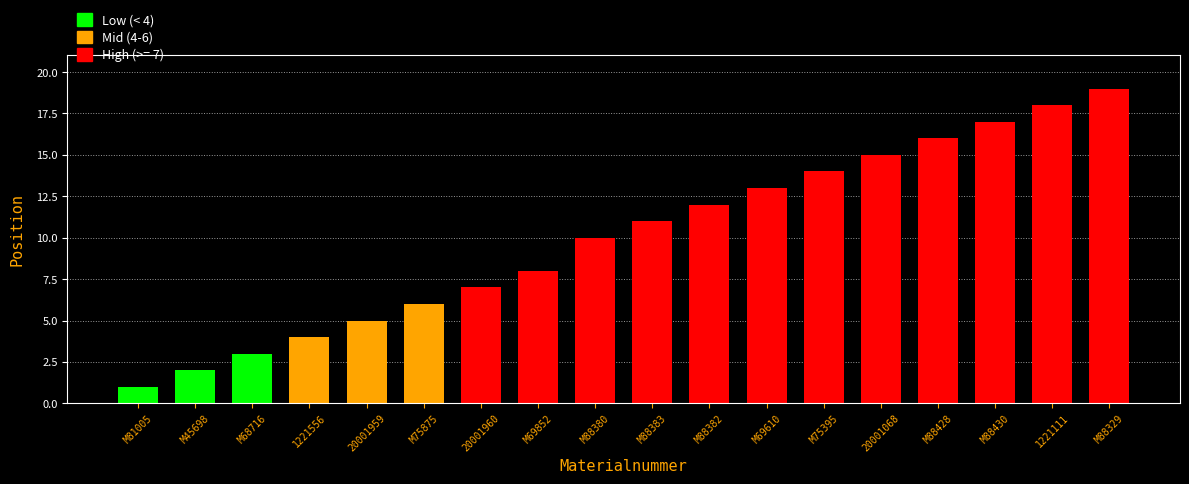

What is the difference between the maximum and minimum values?

18